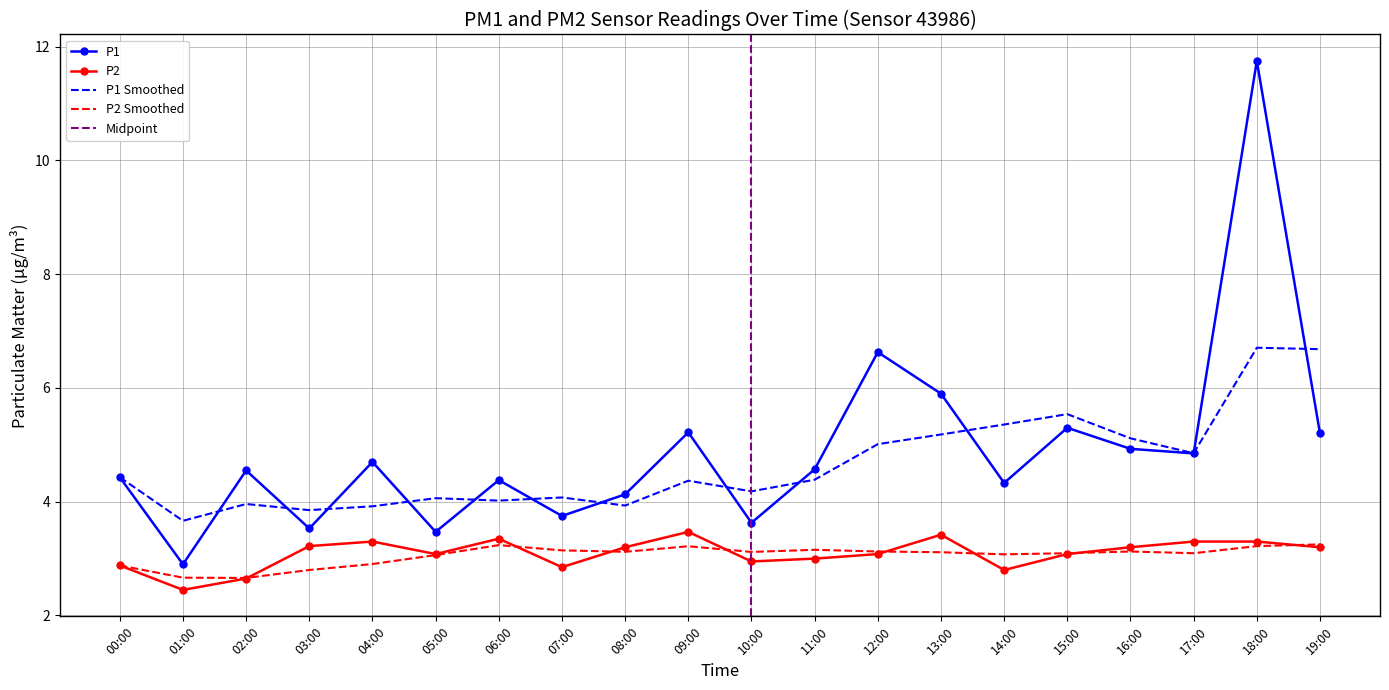

The P1 series shows 2.3 at 10:00. True or false?

False